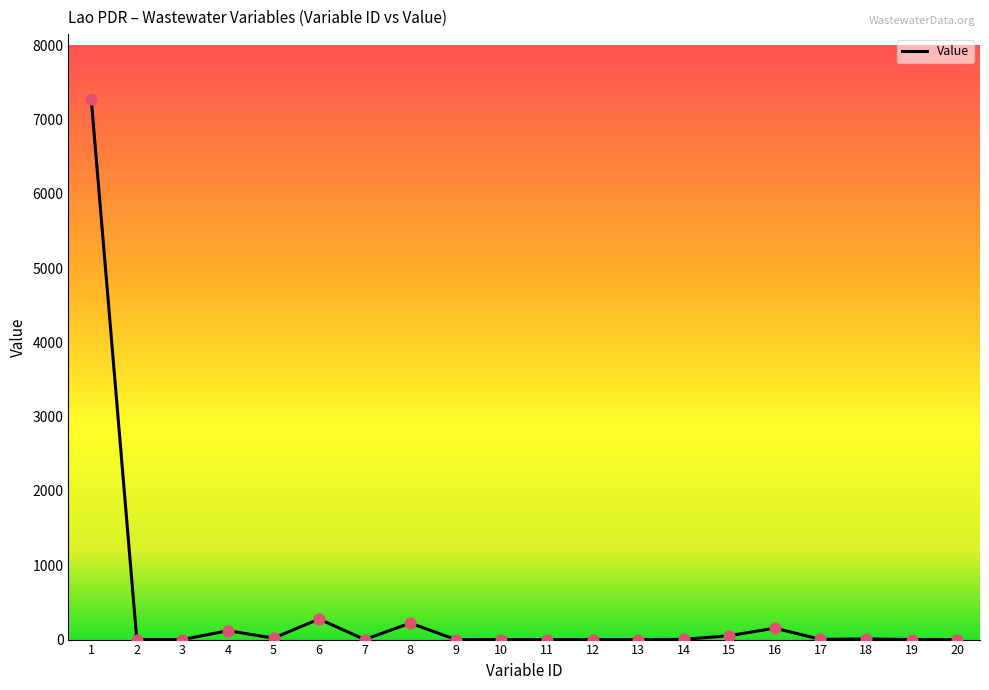

Which has a higher value, 9 or 16?

16